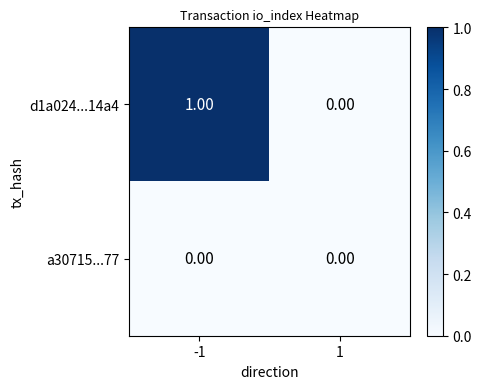

Which series has the largest total across all categories?

d1a024...14a4